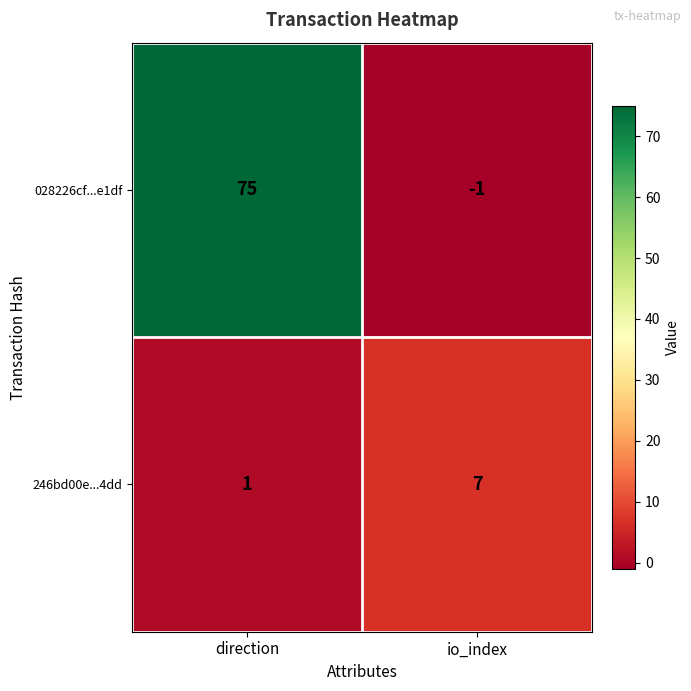

At which category is the sum across all series the highest?

direction